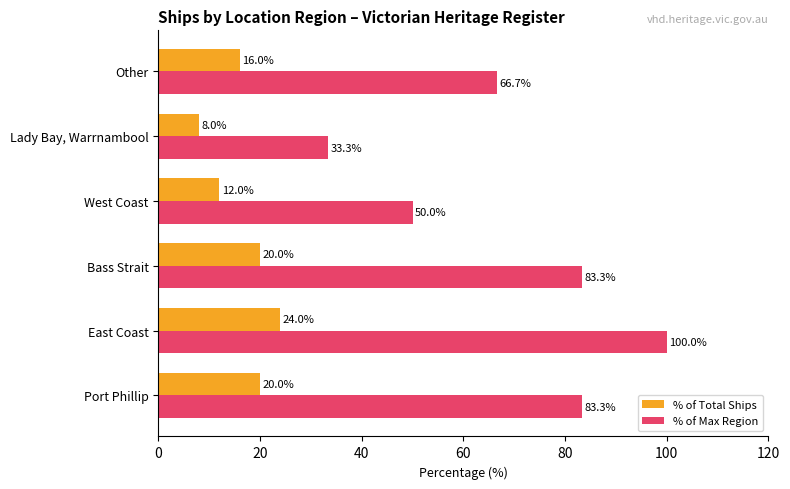

What is the difference between the maximum and minimum values in the % of Total Ships series?

16.0